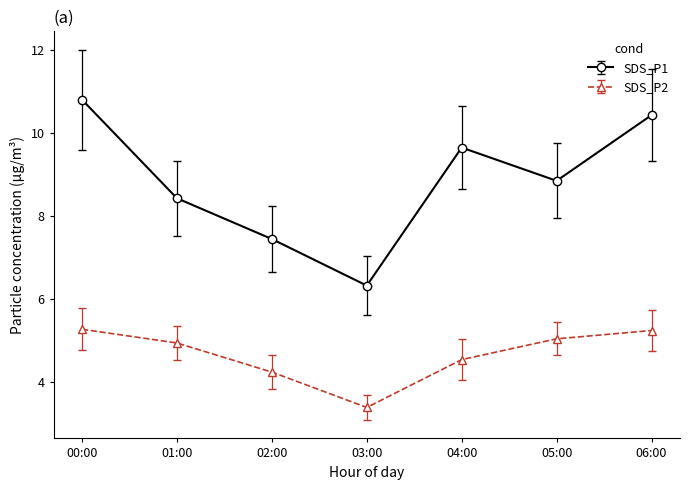

Rank the series by their maximum value, from lowest to highest.

SDS_P2, SDS_P1